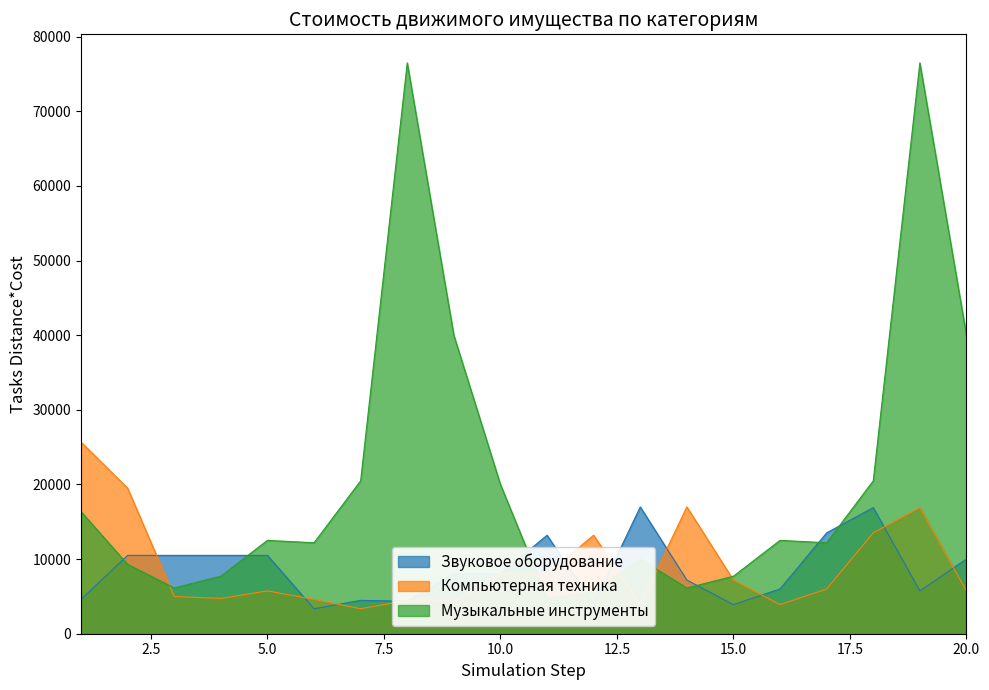

How many interior local peaks does the Звуковое оборудование series have?

4